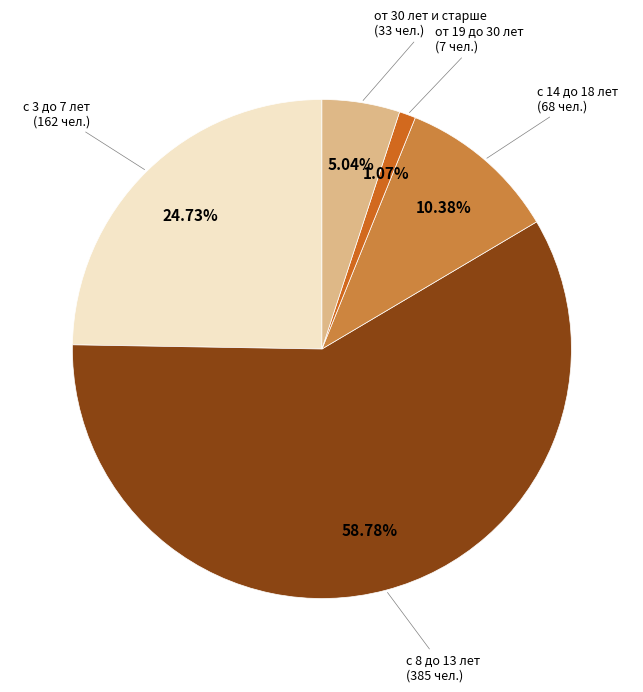

Is there any slice that represents more than half of the pie?

Yes